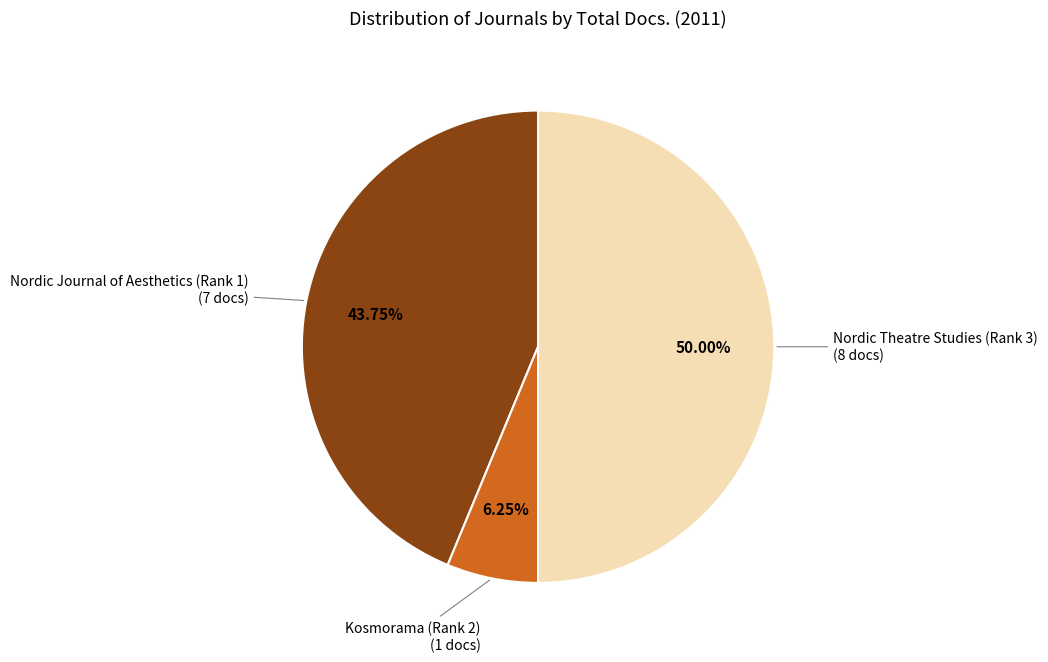

Count the number of slices in the pie.

3